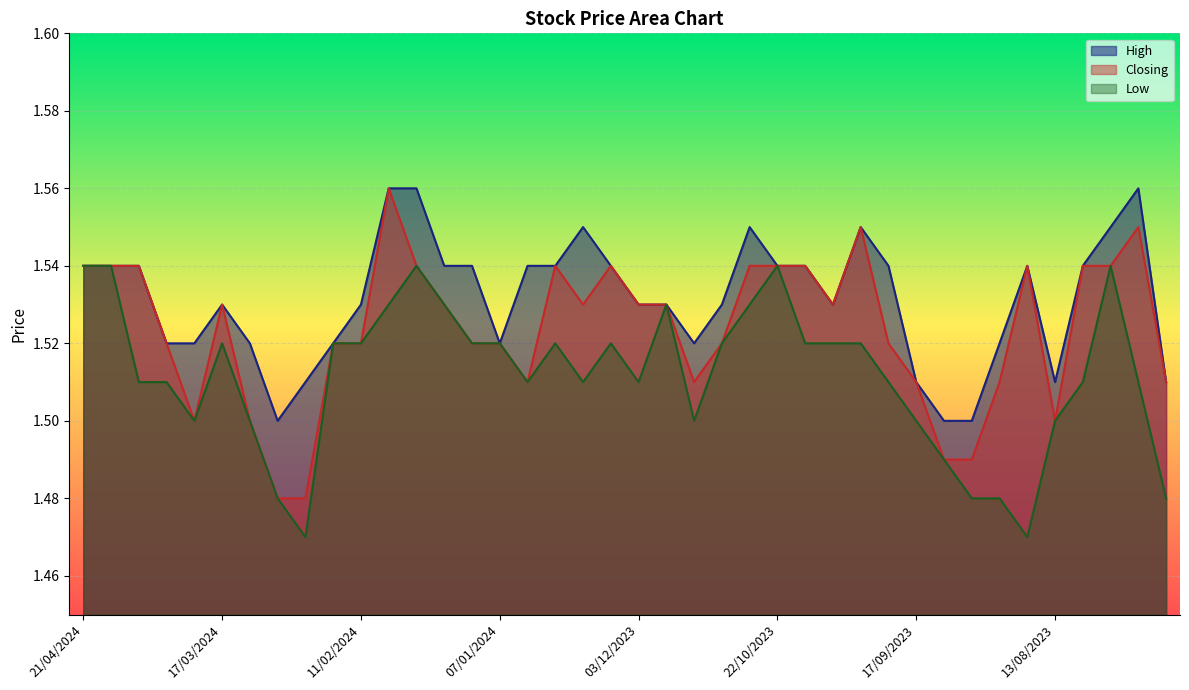

Rank the categories by High value from highest to lowest.

04/02/2024, 28/01/2024, 23/07/2023, 17/12/2023, 29/10/2023, 01/10/2023, 30/07/2023, 21/04/2024, 14/04/2024, 07/04/2024, 21/01/2024, 14/01/2024, 31/12/2023, 24/12/2023, 10/12/2023, 22/10/2023, 15/10/2023, 24/09/2023, 20/08/2023, 06/08/2023, 17/03/2024, 11/02/2024, 03/12/2023, 26/11/2023, 05/11/2023, 08/10/2023, 31/03/2024, 24/03/2024, 10/03/2024, 18/02/2024, 07/01/2024, 12/11/2023, 27/08/2023, 25/02/2024, 17/09/2023, 13/08/2023, 16/07/2023, 03/03/2024, 10/09/2023, 03/09/2023